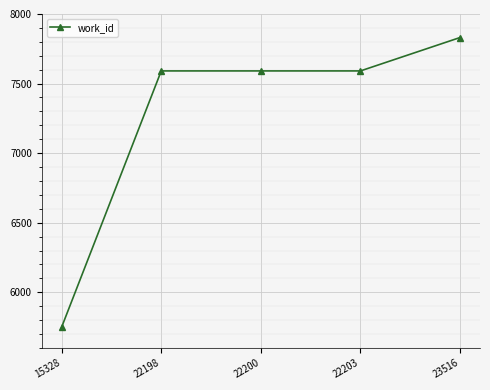

What is the change in value from 15328 to 22200?

+1841